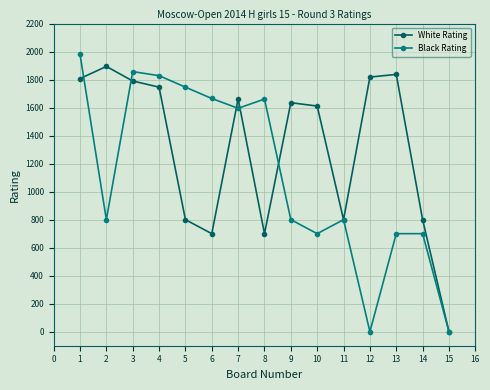

What is the total value across all series at 2?

2694